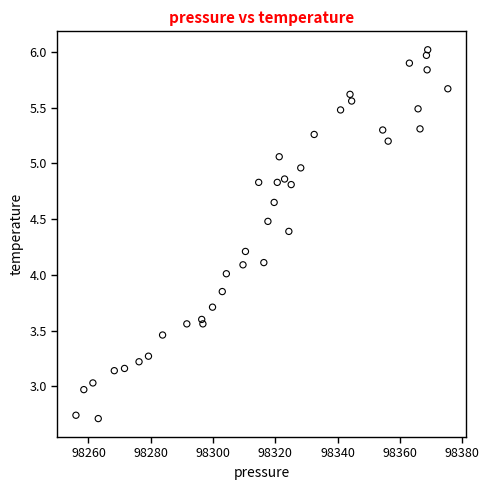

What is the range of Y values (max minus min)?

3.3